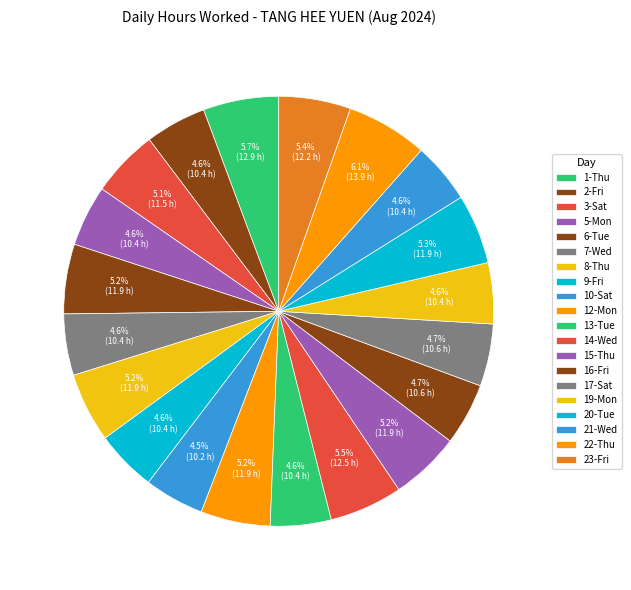

How many segments does this pie chart have?

20